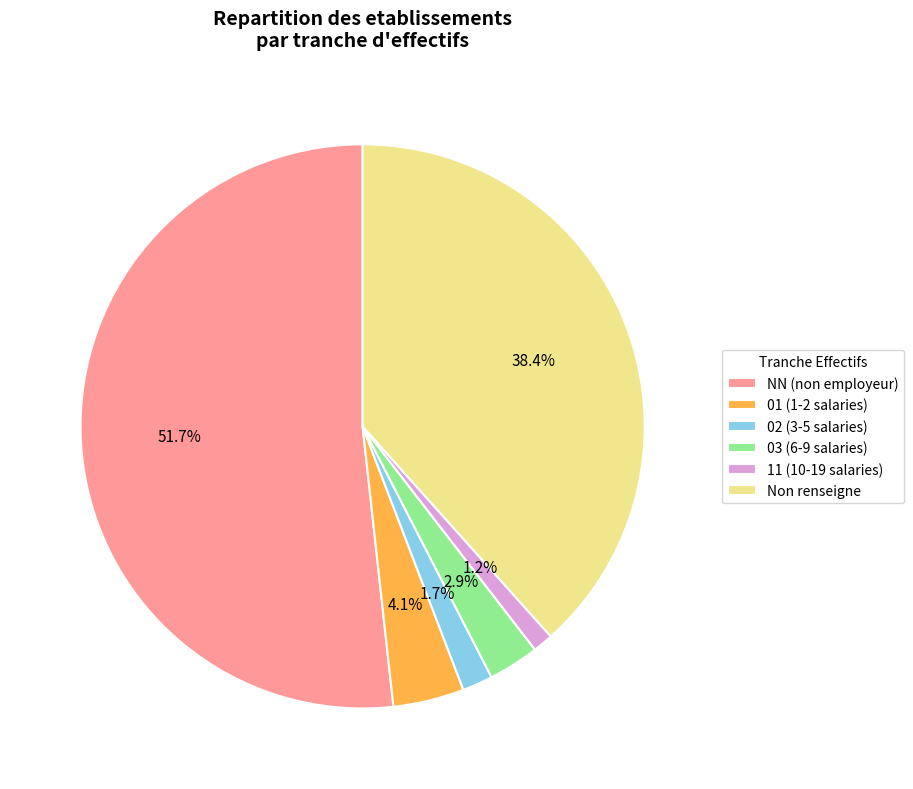

Is NN (non employeur) the majority of the pie?

Yes